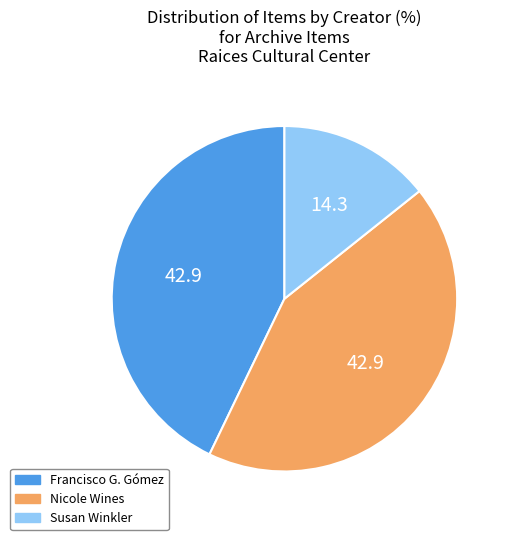

Approximately how many times larger is the value at Francisco G. Gómez compared to Susan Winkler?

3.0